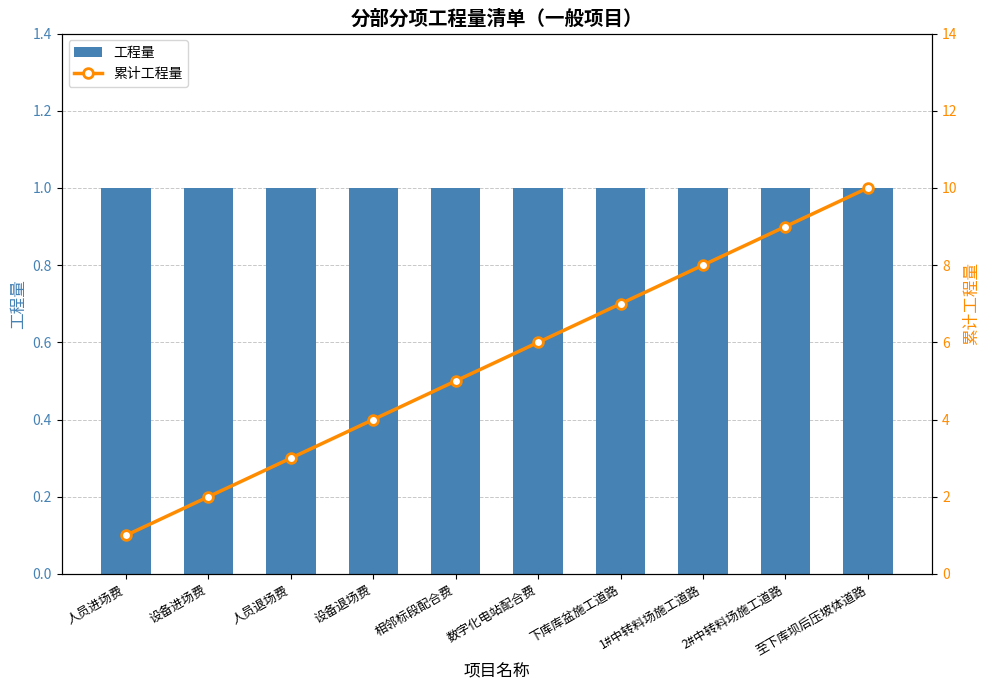

Is it true that 累计工程量 equals 1 at 设备进场费?

False